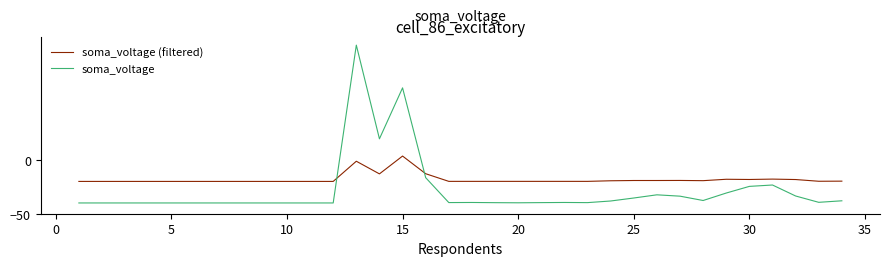

True or false: soma_voltage (filtered) and soma_voltage intersect in this chart.

True